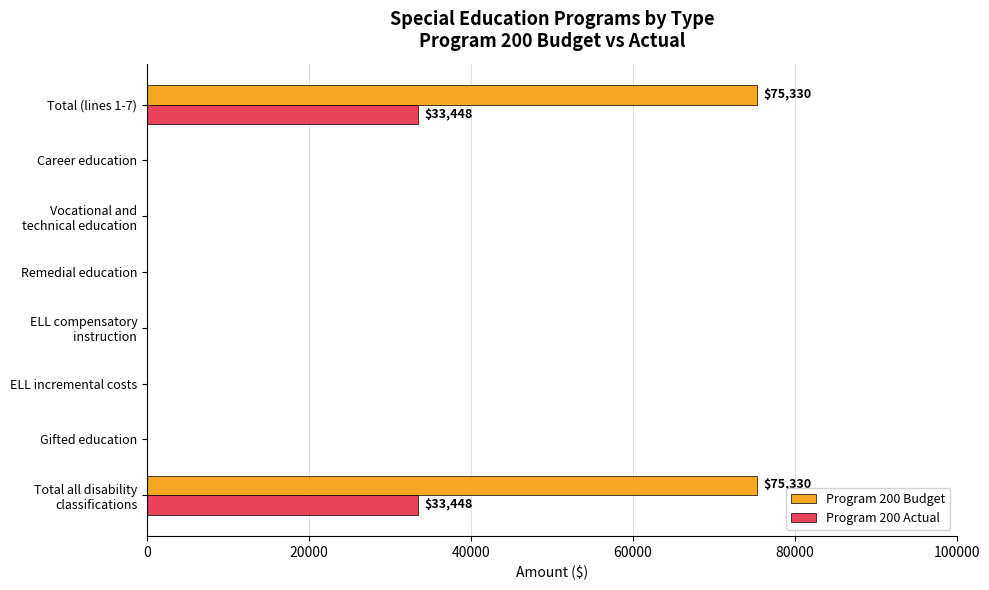

Which series has the largest total across all categories?

Program 200 Budget